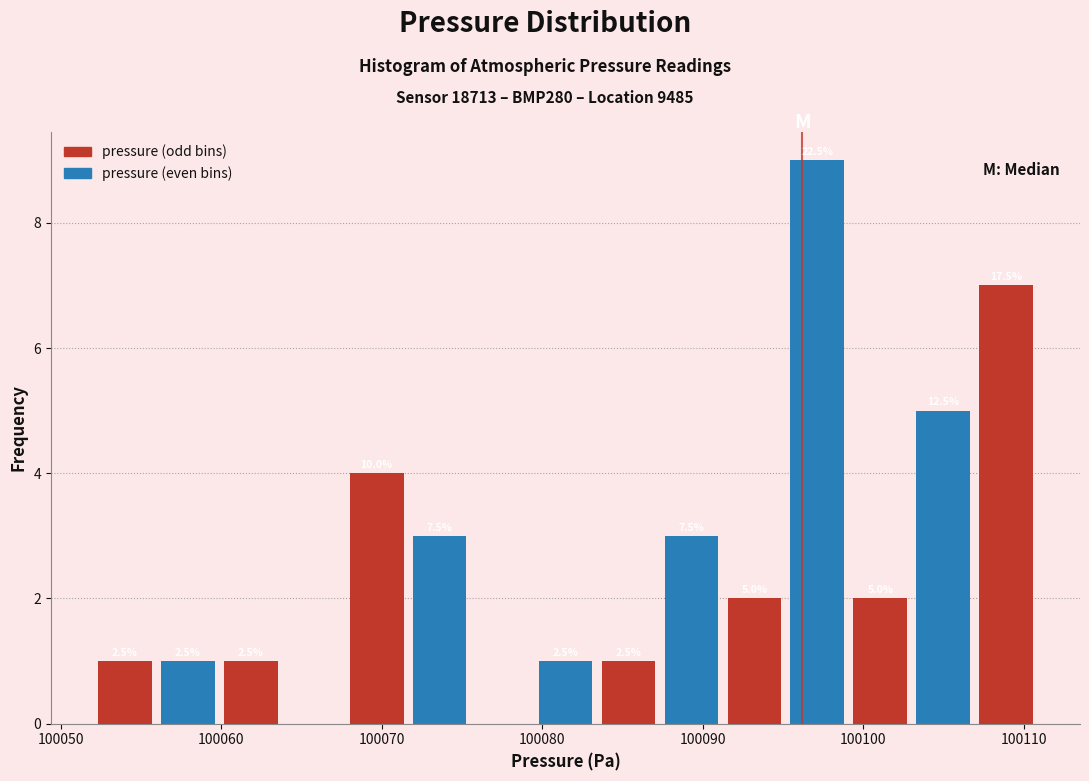

Read against the x-axis, roughly where is the centre of the tallest bar?

100097